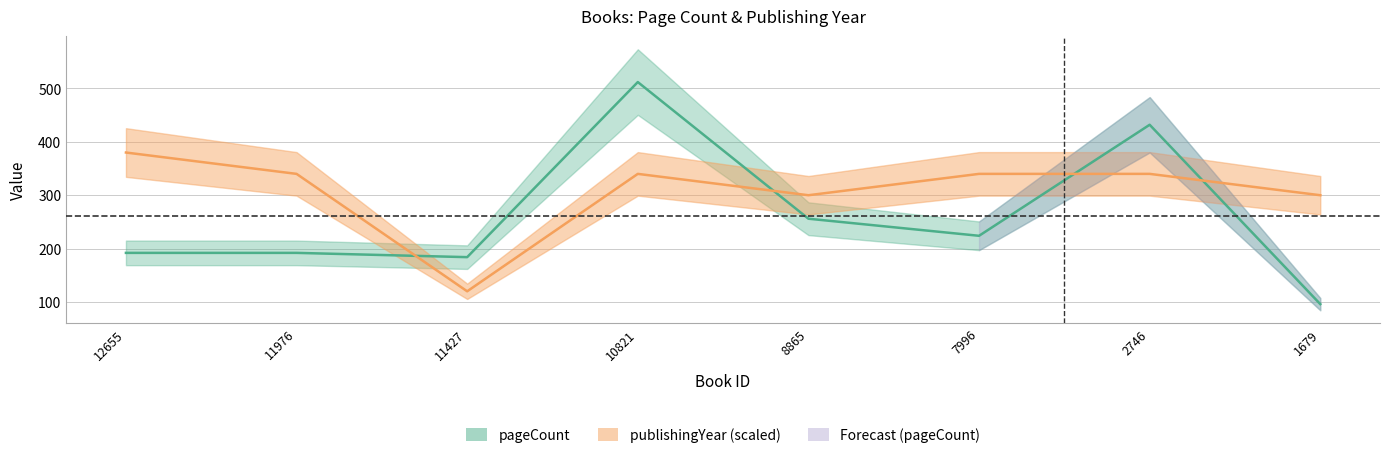

The value of publishingYear at 1679 is 174. True or false?

False